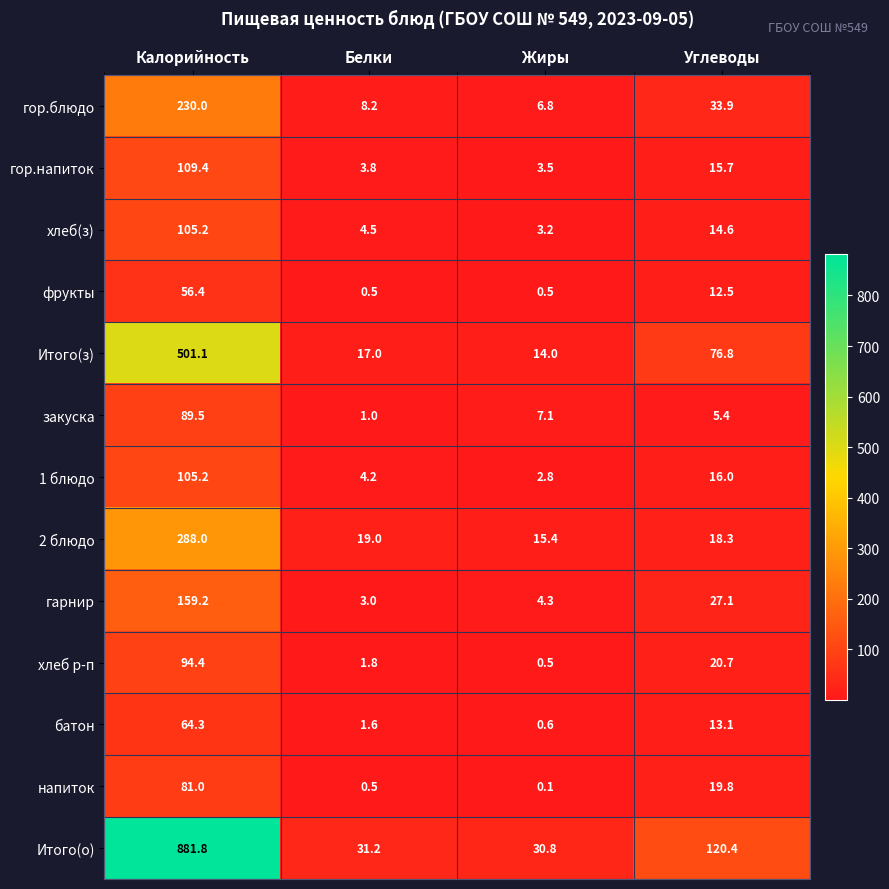

Where does the хлеб(з) series first go above 14?

Калорийность